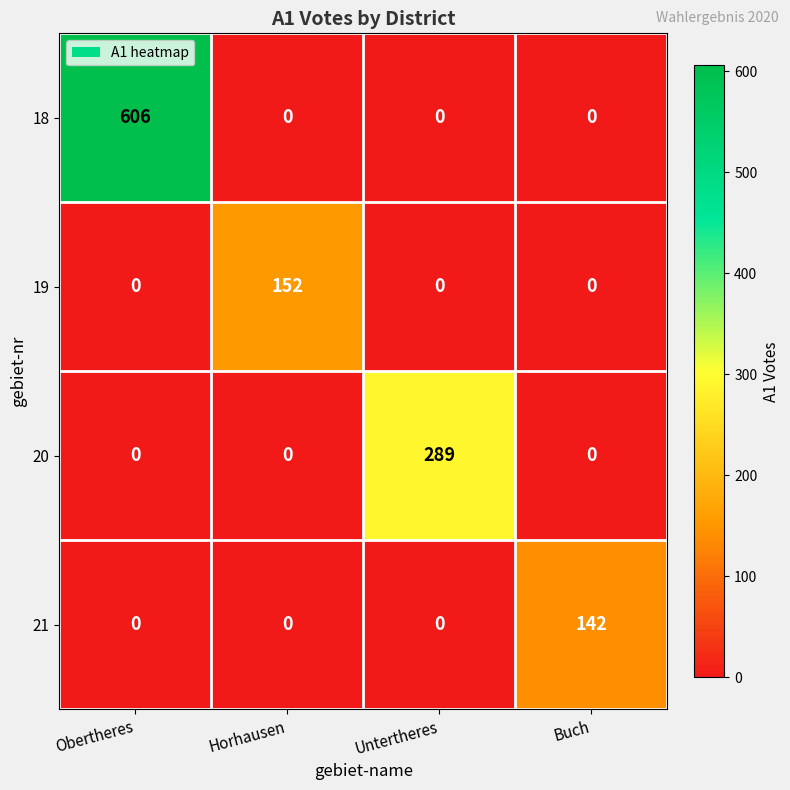

Reading left to right, what are all the values shown in this chart?

18: Obertheres=606	Horhausen=0	Untertheres=0	Buch=0
19: Obertheres=0	Horhausen=152	Untertheres=0	Buch=0
20: Obertheres=0	Horhausen=0	Untertheres=289	Buch=0
21: Obertheres=0	Horhausen=0	Untertheres=0	Buch=142